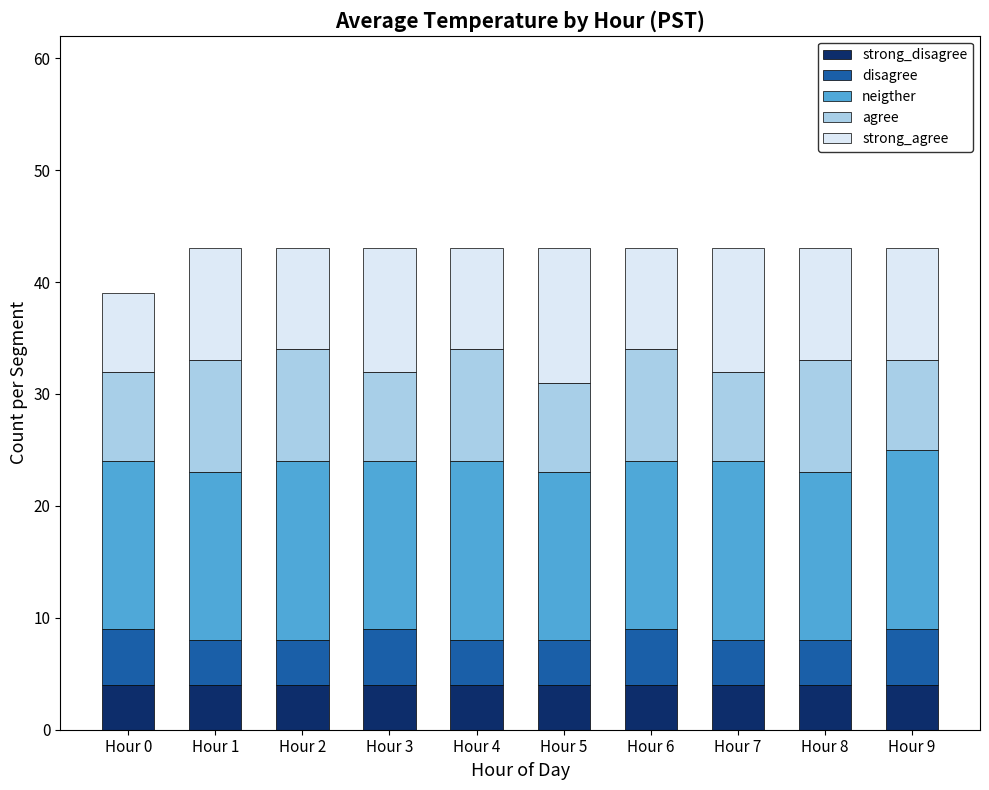

What are all the series names shown in the legend?

strong_disagree, disagree, neigther, agree, strong_agree